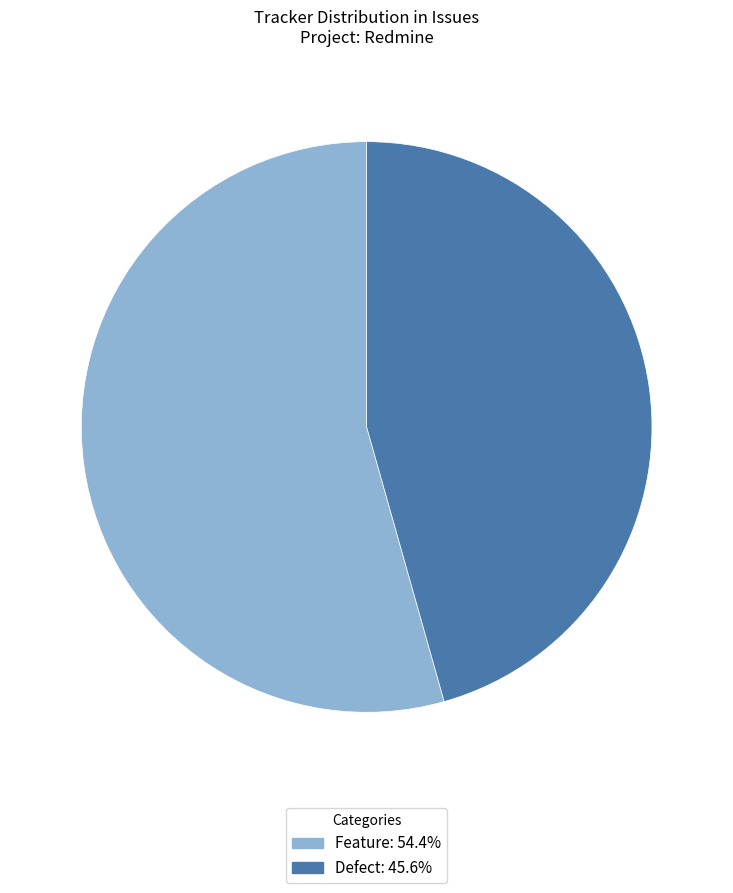

Does any single category account for the majority?

Yes